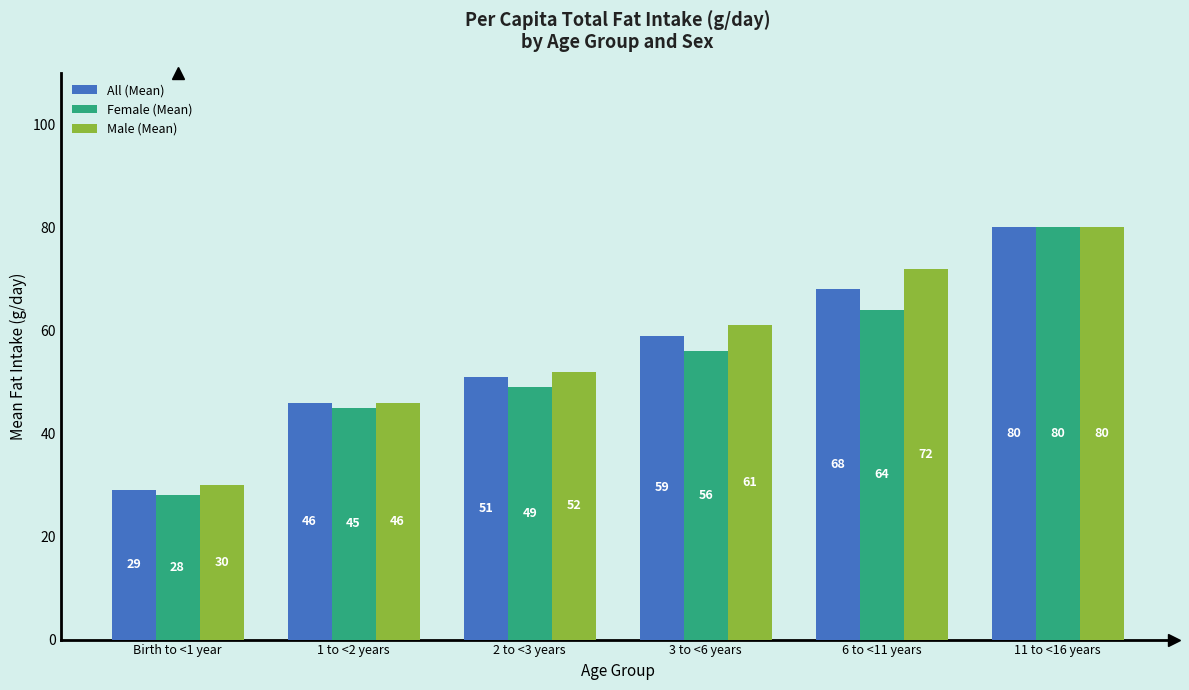

What is the smallest value displayed?

28